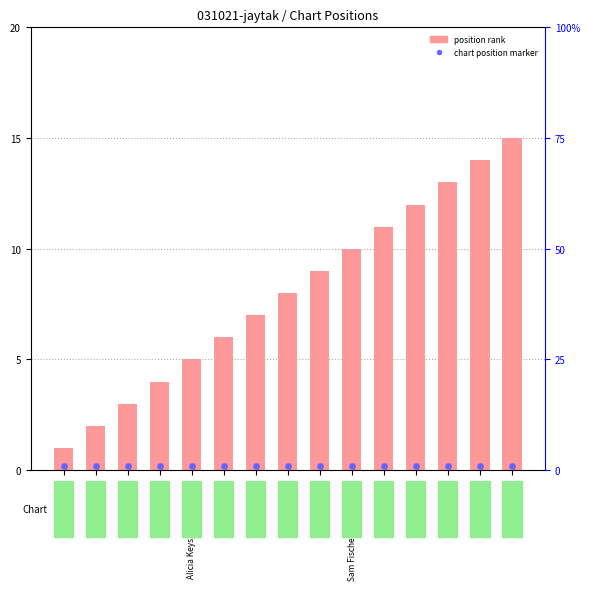

At which category is the sum across all series the highest?

Maren Morris